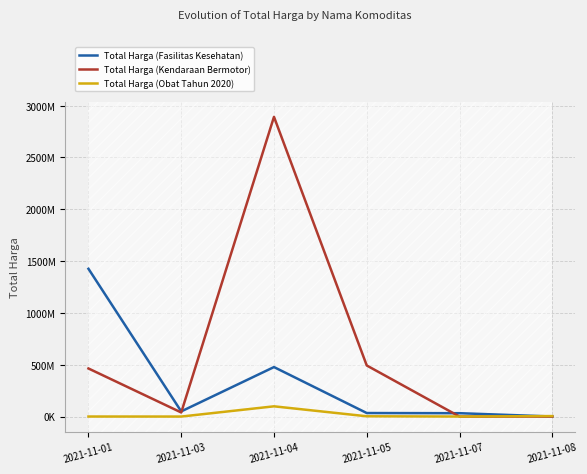

The value of Total Harga (Obat Tahun 2020) at 2021-11-04 is 98772570. True or false?

True